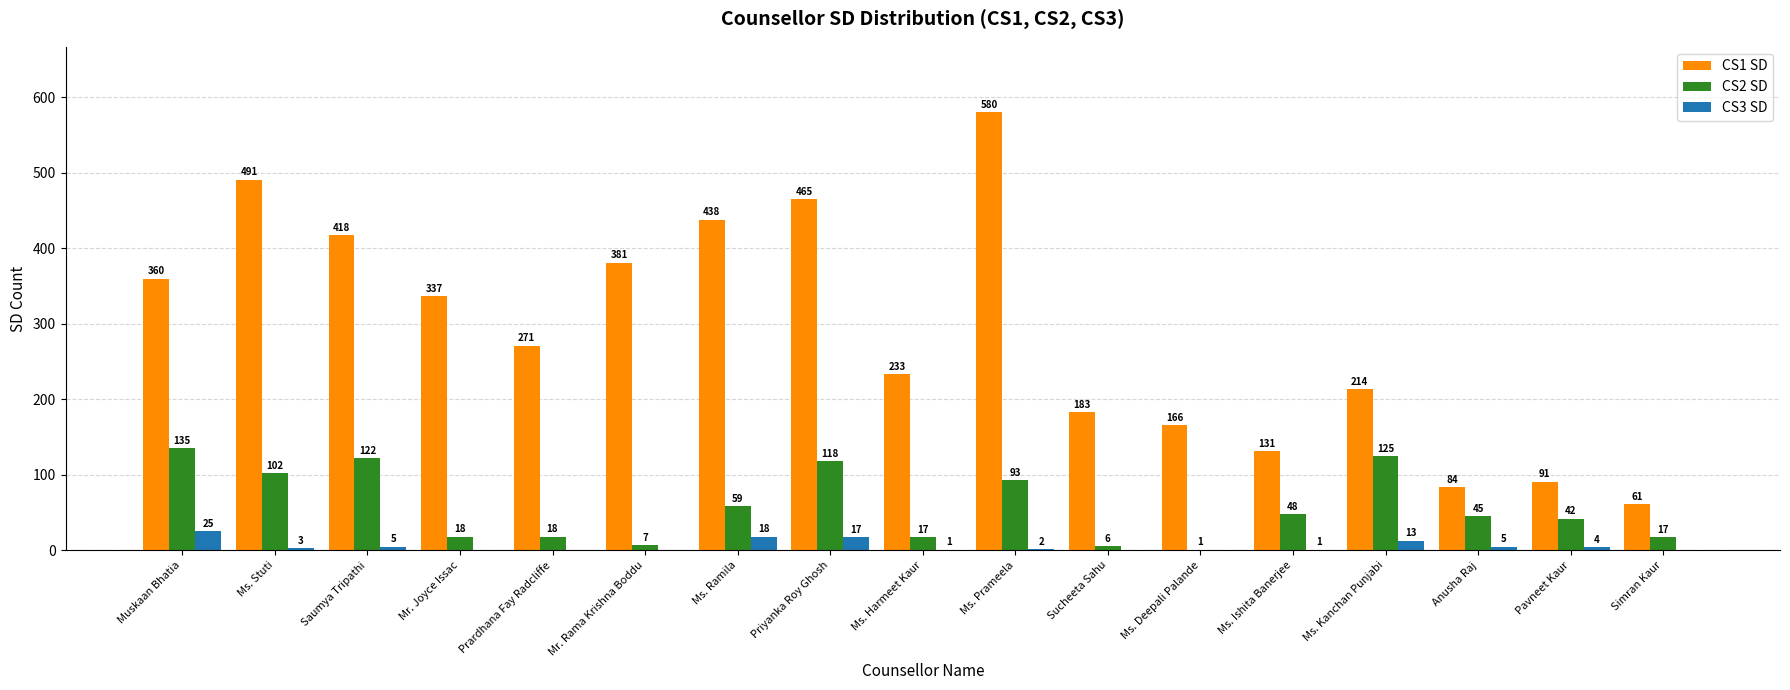

Which series has the largest total across all categories?

CS1 SD